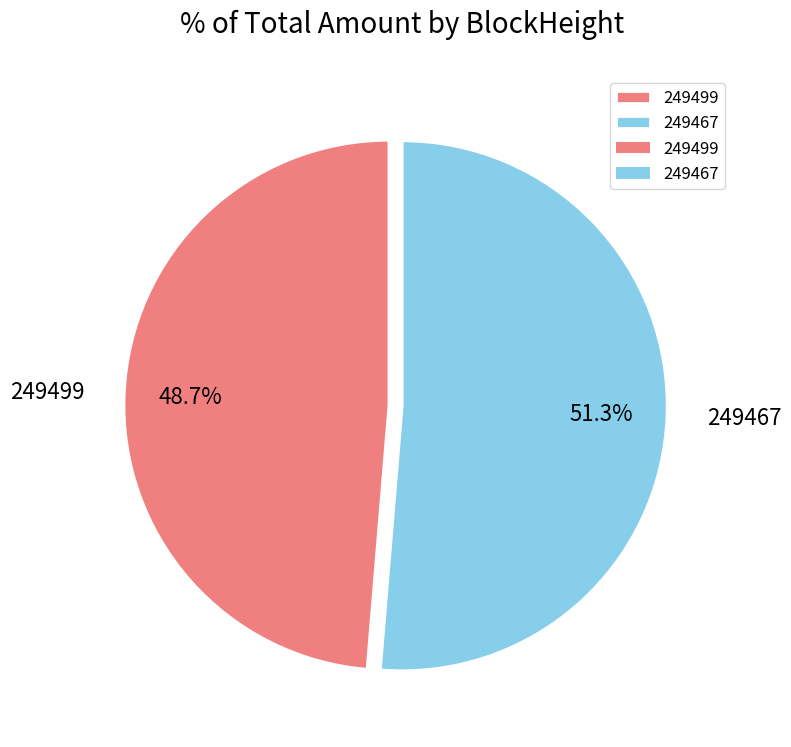

Which category has the biggest portion of the pie?

249467